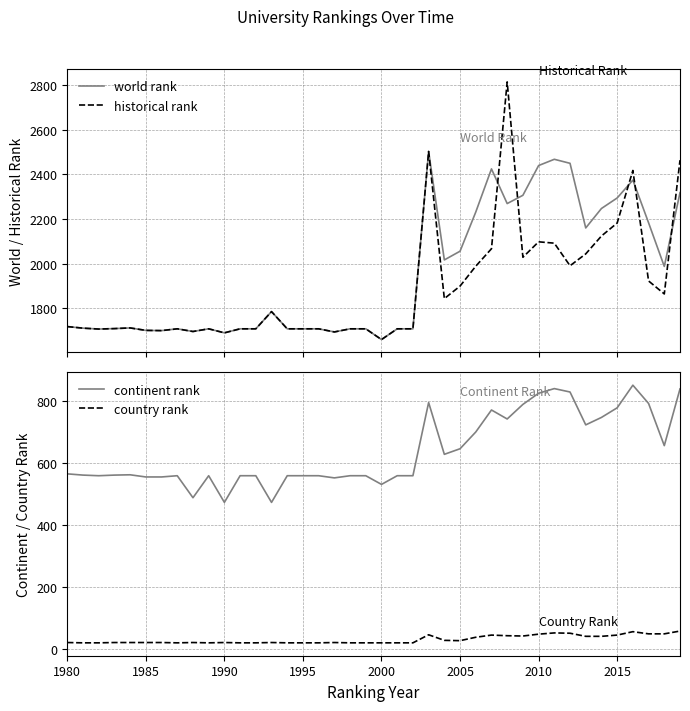

What is the lowest value of the historical rank series?

1661